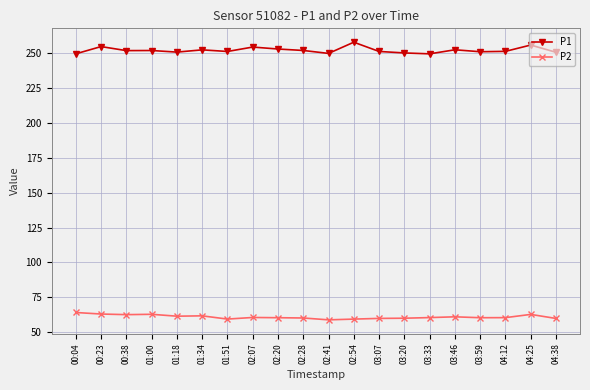

What is the difference between the P2 values at 03:46 and 04:12?

0.6